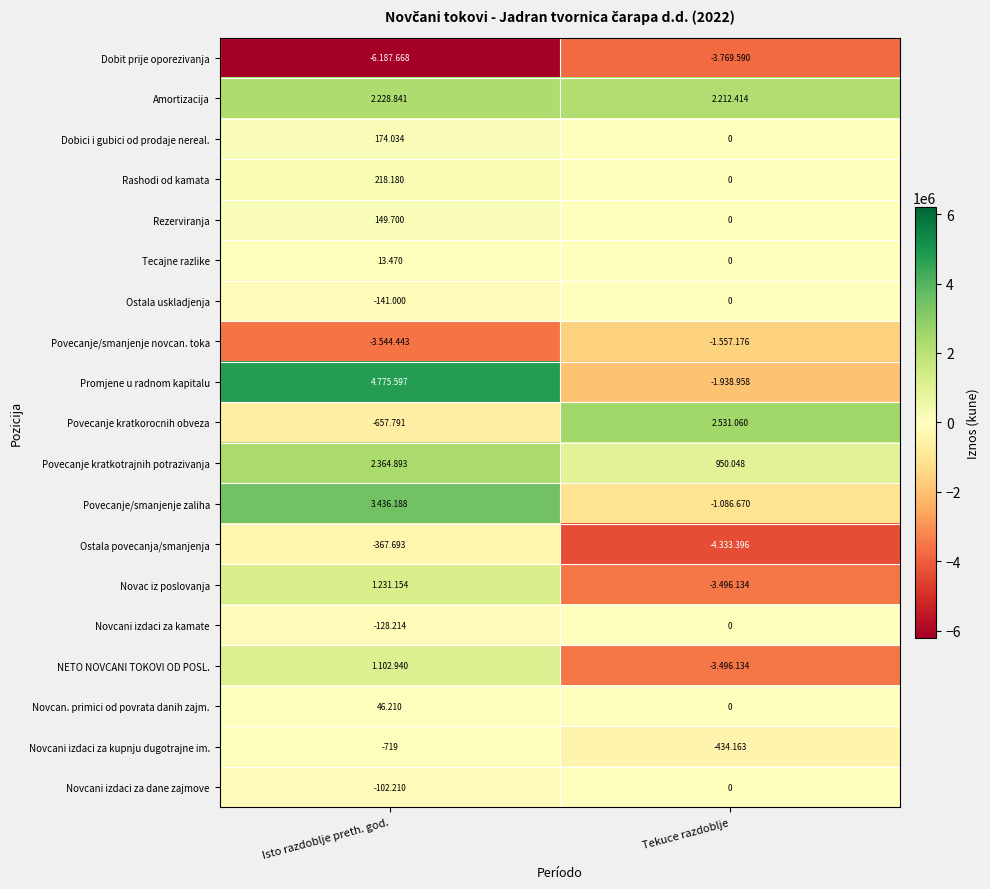

Where is Rezerviranja nearest to the value 74?

Tekuce razdoblje